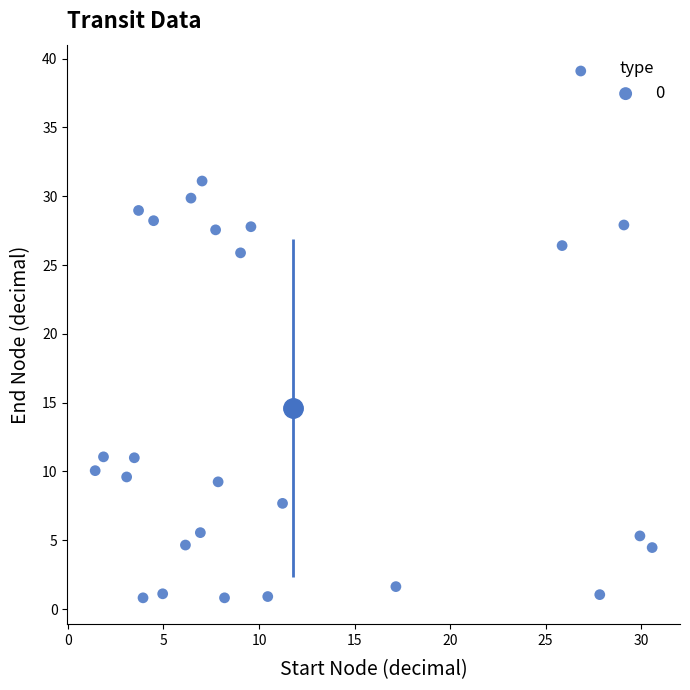

What is the range of Y values (max minus min)?

38.3